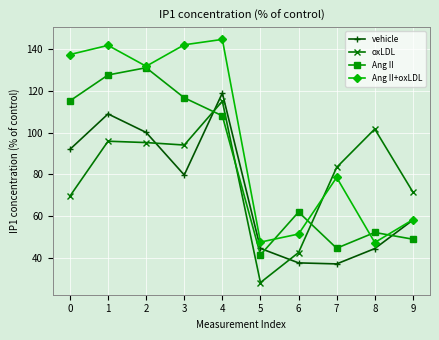

The value of vehicle at 8 is 44.5. True or false?

True